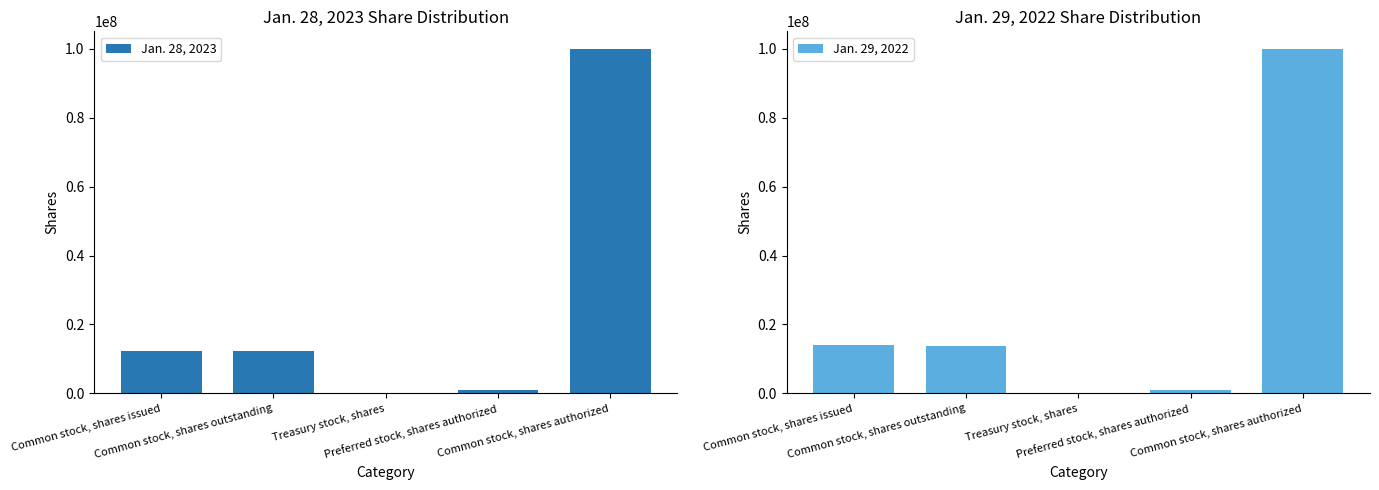

How many distinct data groups are displayed?

2